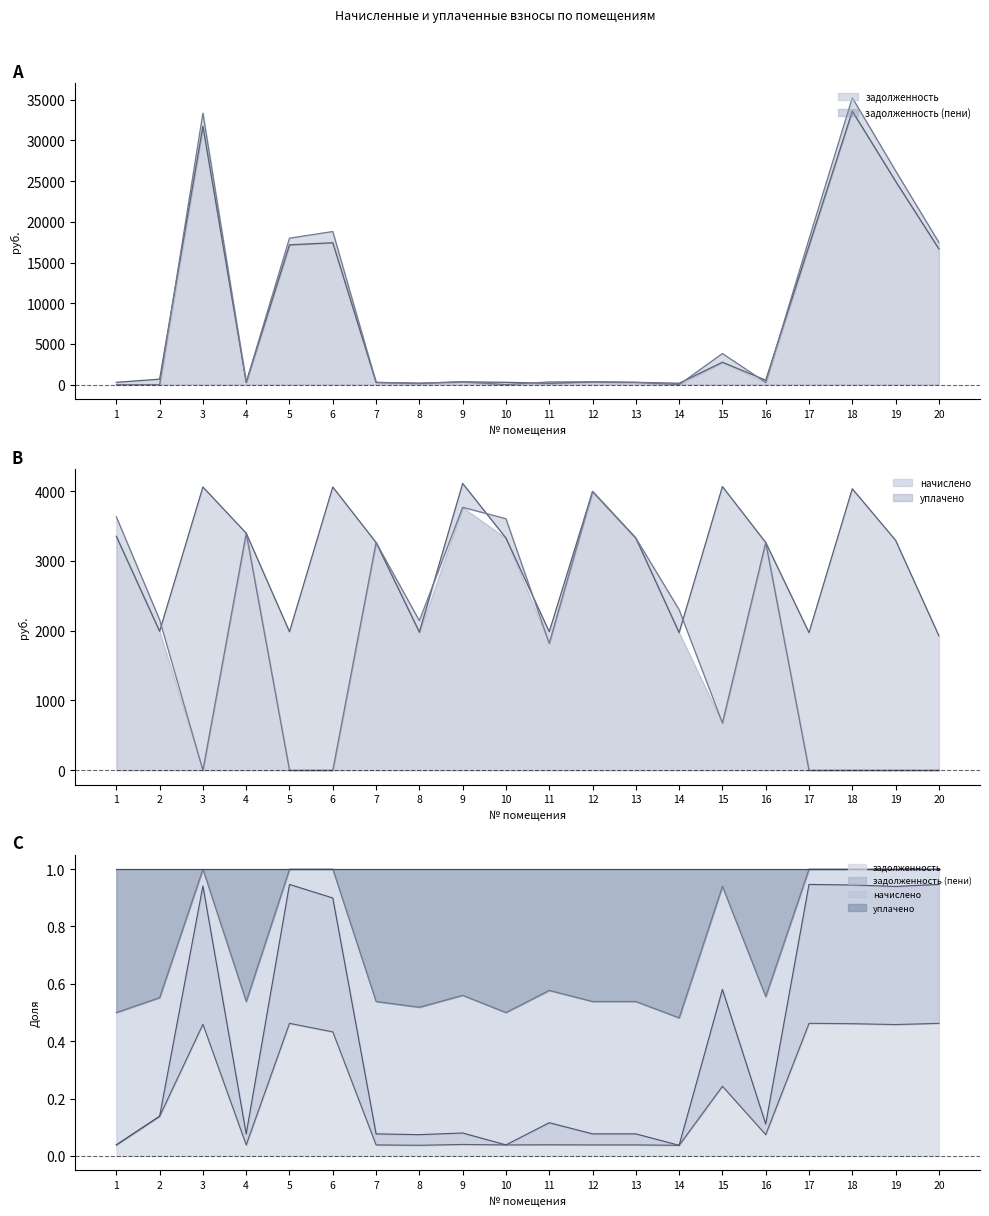

What is the value of the задолженность (пени) point at the 15th from the left?

3816.4